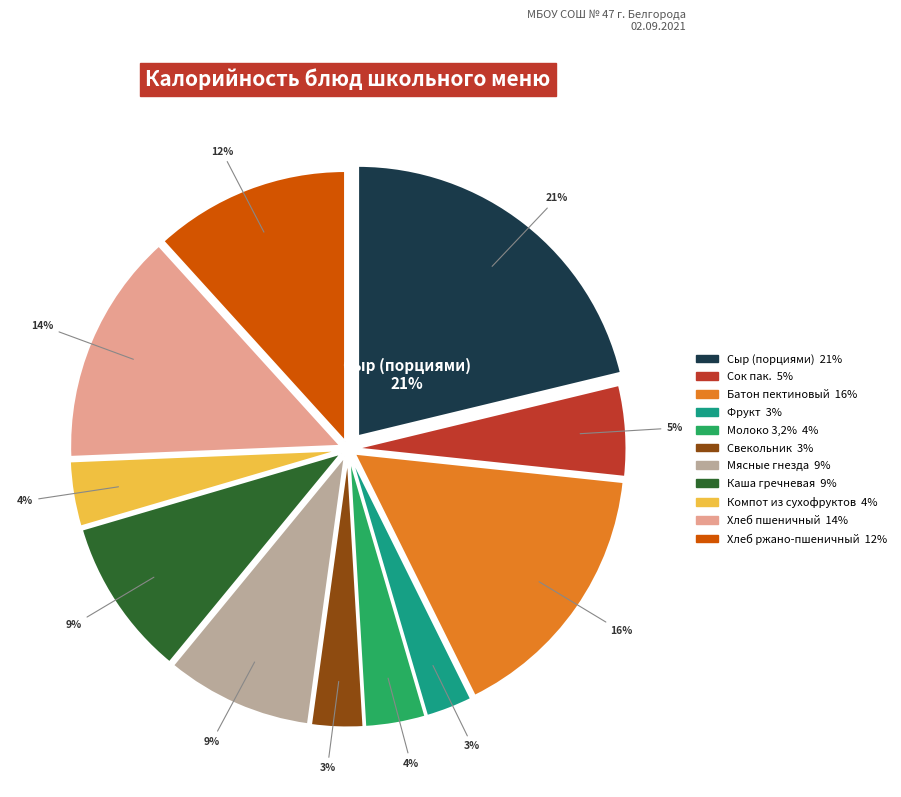

True or false: Хлеб ржано-пшеничный accounts for 12% of the total.

True